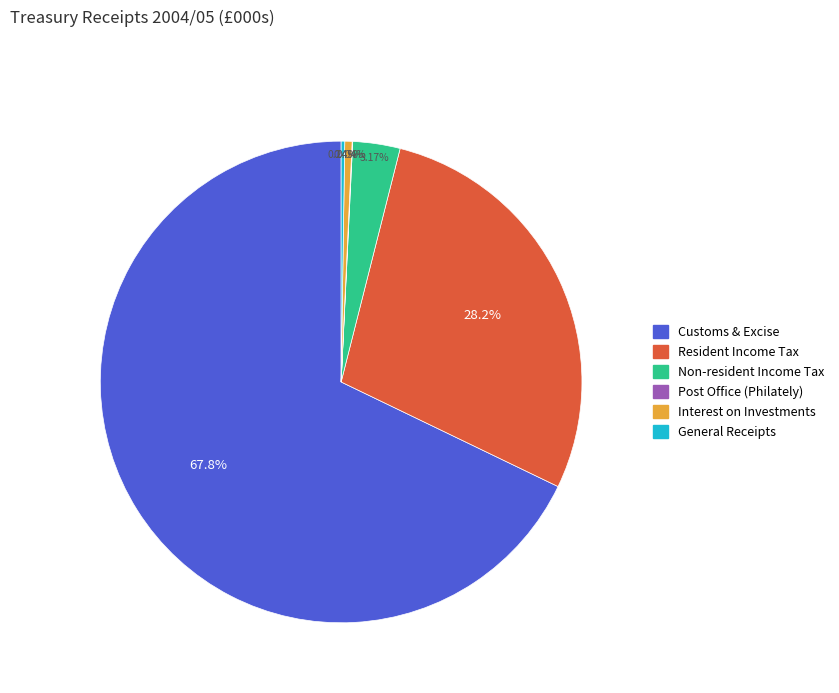

How much of the chart is everything except Interest on Investments?

99.5%